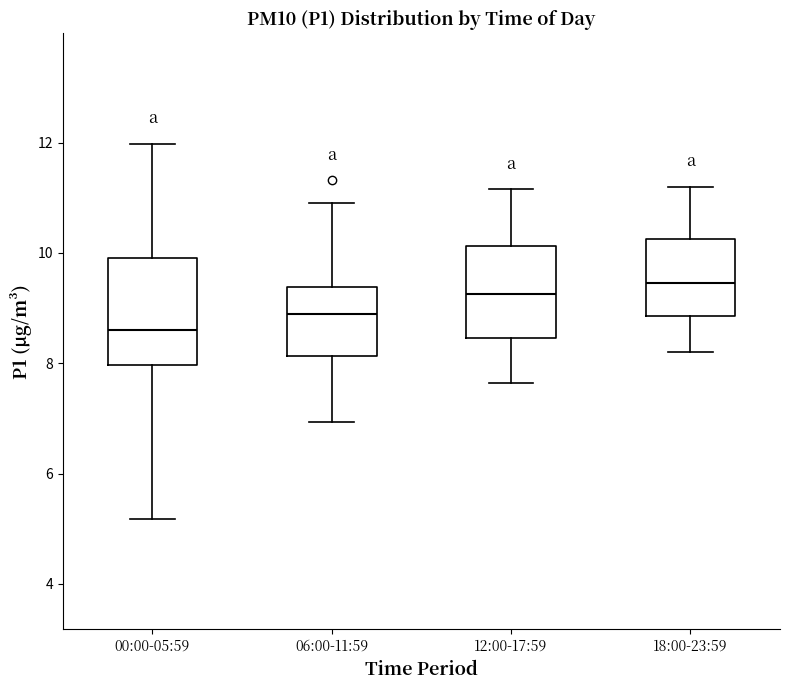

Reading left to right, transcribe this box plot: for each box, give where its median line is, the range the box spans, and where its two whiskers end, as read against the y-axis. The values are not printed on the chart, so give them approximately, as read against the axis.

00:00-05:59: median 8.6, box 8.0 to 10.0, whiskers 5.2 to 12.0
06:00-11:59: median 9.0, box 8.2 to 9.4, whiskers 7.0 to 11.0
12:00-17:59: median 9.2, box 8.4 to 10.2, whiskers 7.6 to 11.2
18:00-23:59: median 9.4, box 8.8 to 10.2, whiskers 8.2 to 11.2